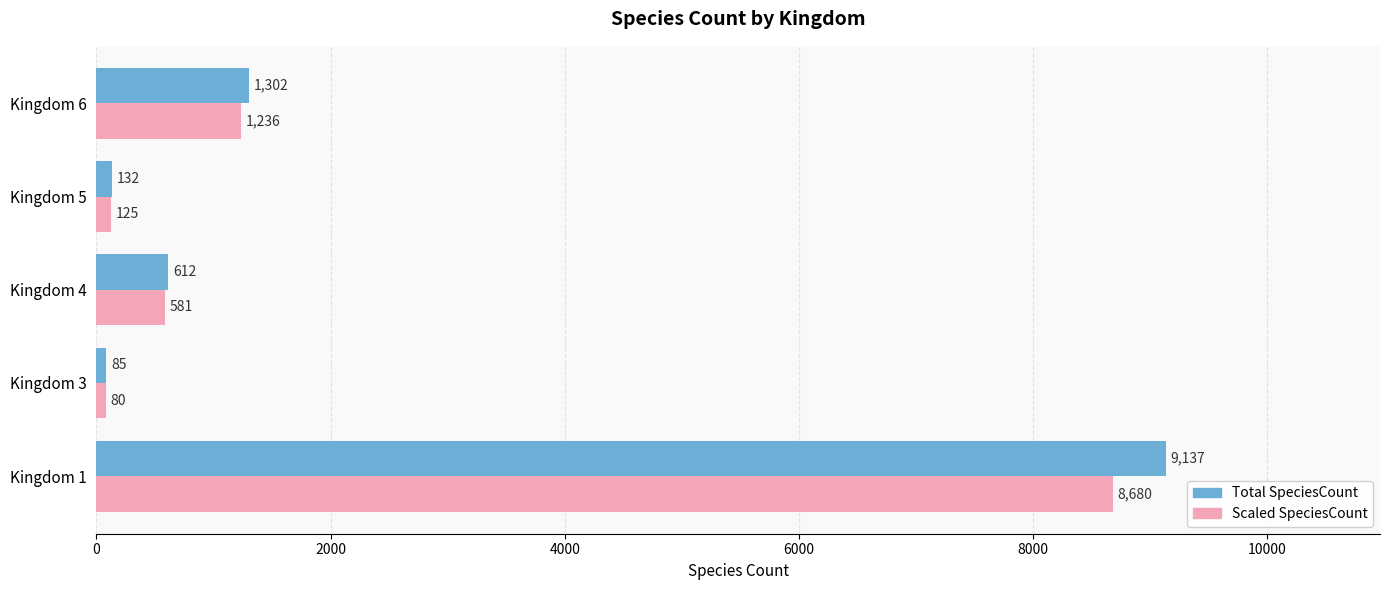

At how many categories does at least one series exceed 8130?

1